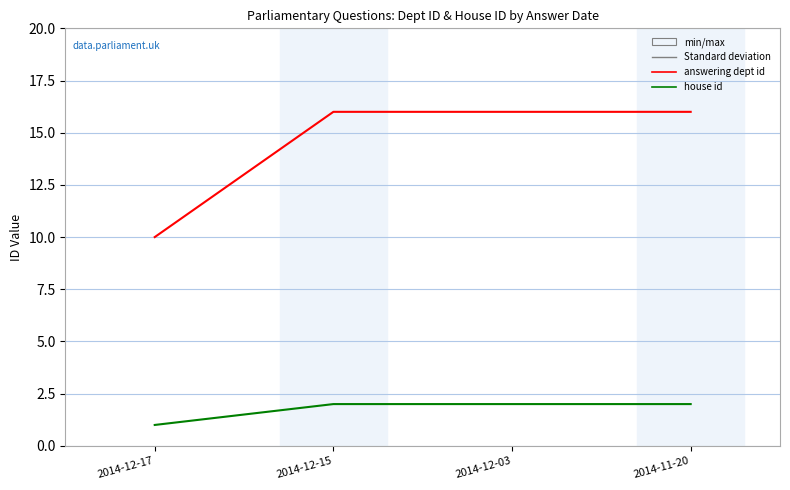

Which category has the lowest value in the house id series?

2014-12-17